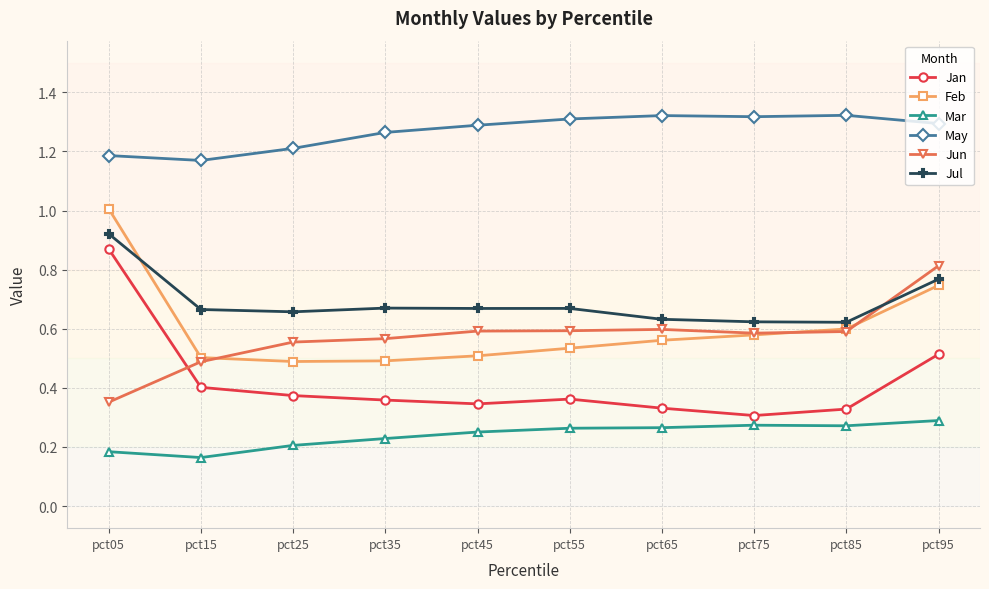

Rank the series by their maximum value, from lowest to highest.

Mar, Jun, Jan, Jul, Feb, May